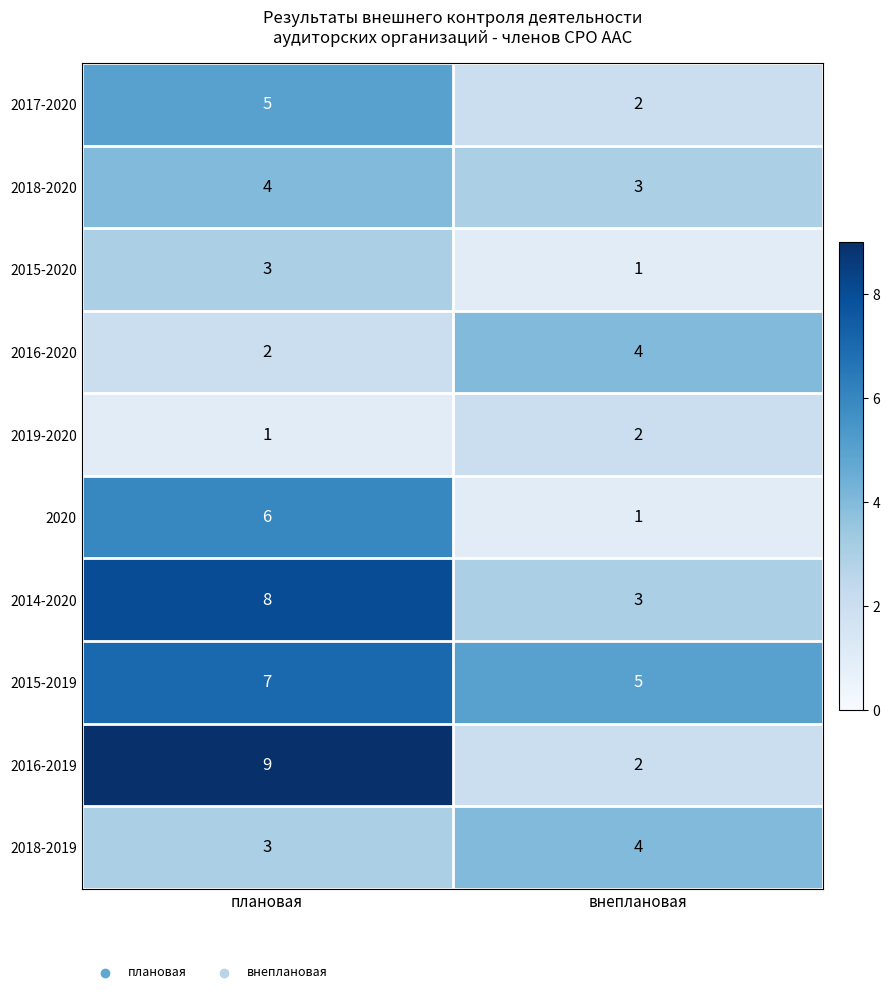

Which series has the largest total across all categories?

2015-2019